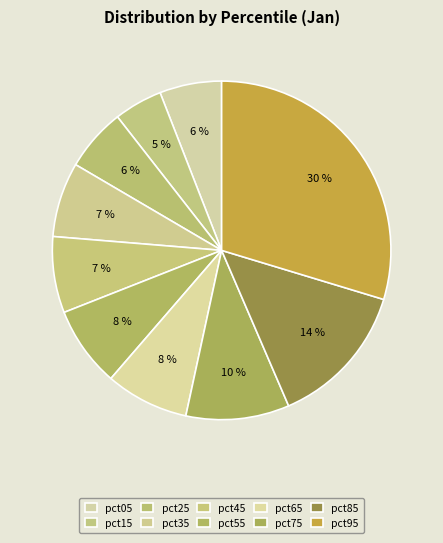

Do pct75 and pct85 together represent more than half of the pie?

No